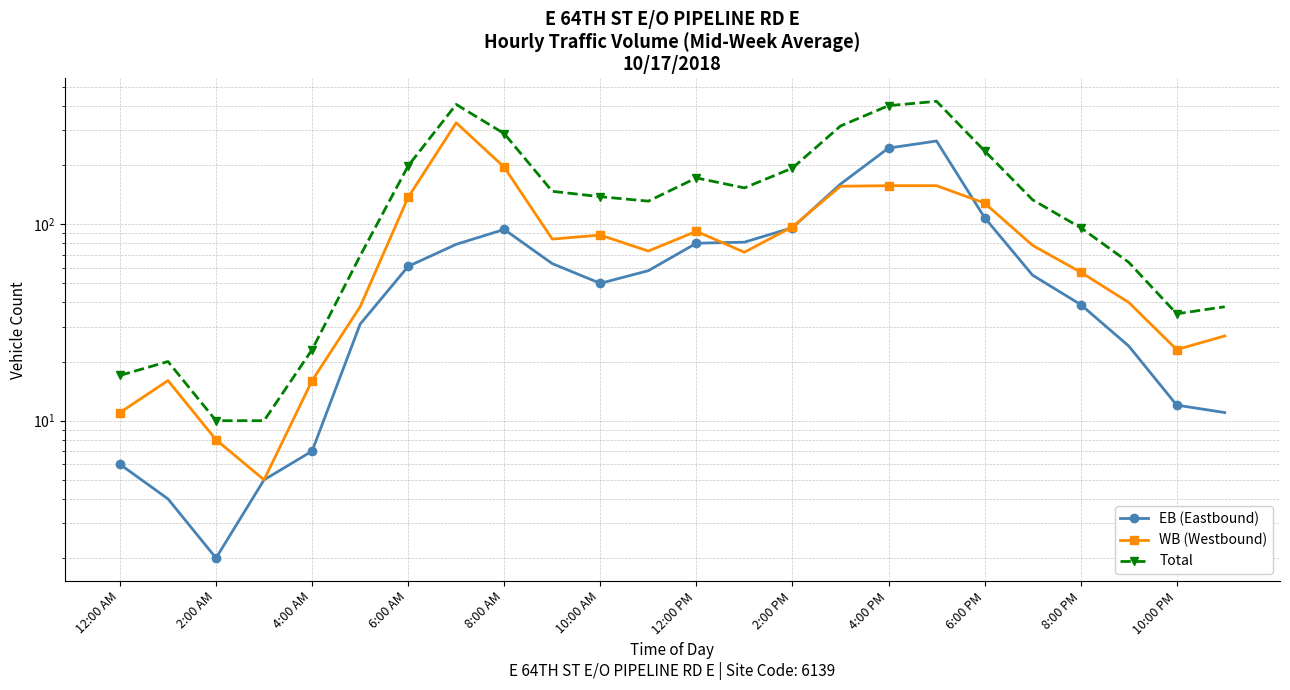

In Total, how many points are lower than both neighbors (excluding endpoints)?

3